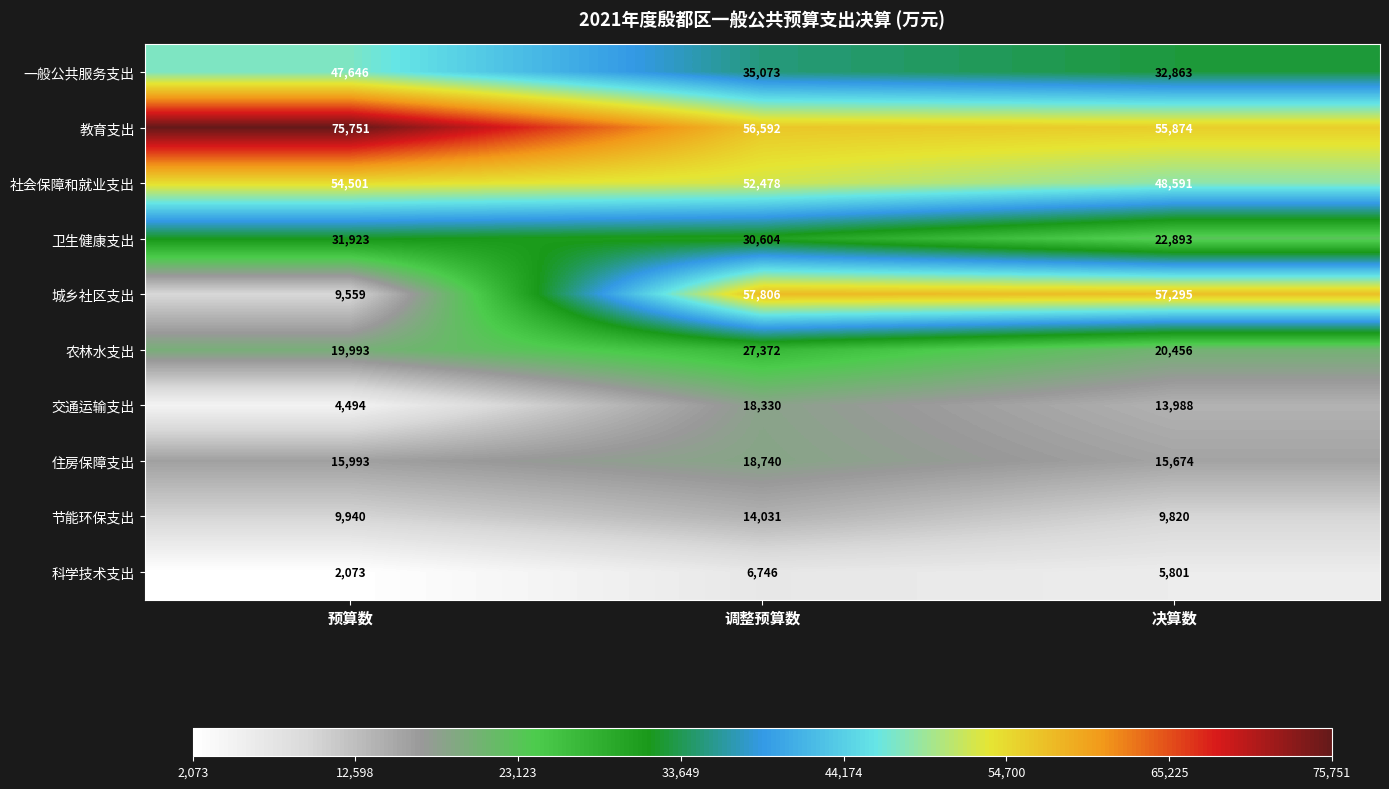

At how many categories does at least one series exceed 40558?

3